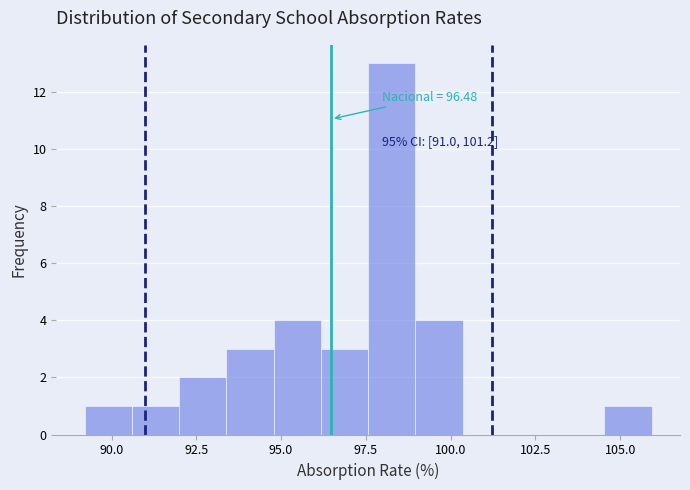

Around what value on the x-axis is the tallest bar? Give the approximate position of its centre, as read against the axis.

98.5